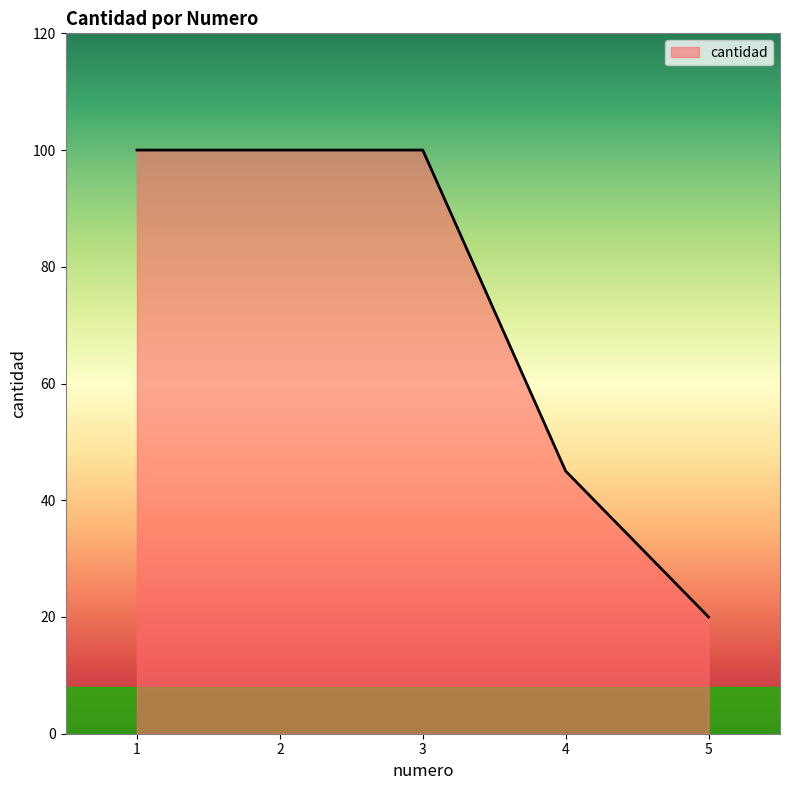

What is the difference between the maximum and minimum values?

80